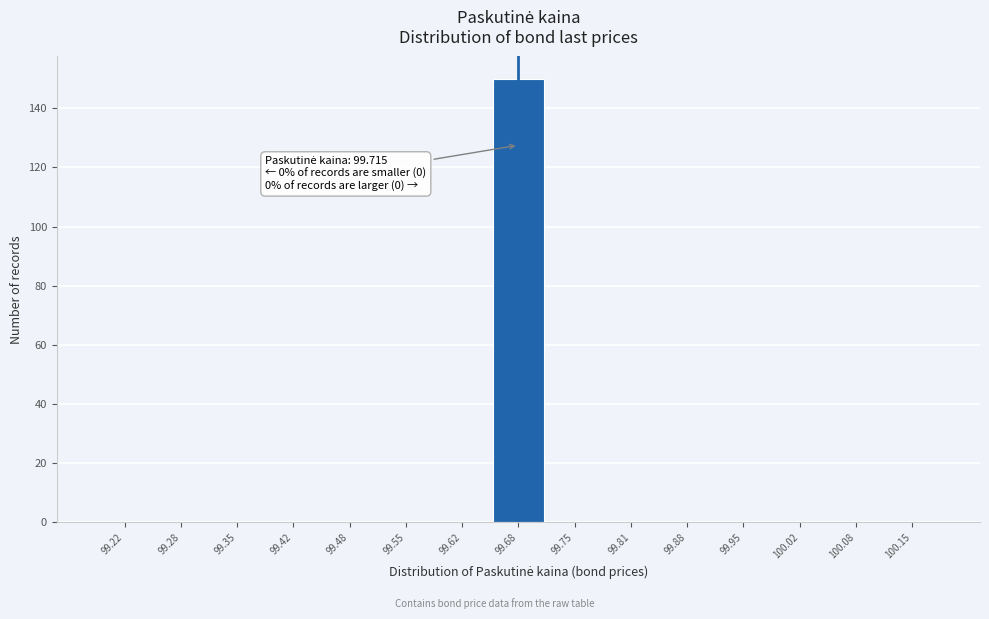

Reading left to right, extract all data points from this chart.

99.22=0	99.28=0	99.35=0	99.42=0	99.48=0	99.55=0	99.62=0	99.68=150	99.75=0	99.81=0	99.88=0	99.95=0	100.02=0	100.08=0	100.15=0